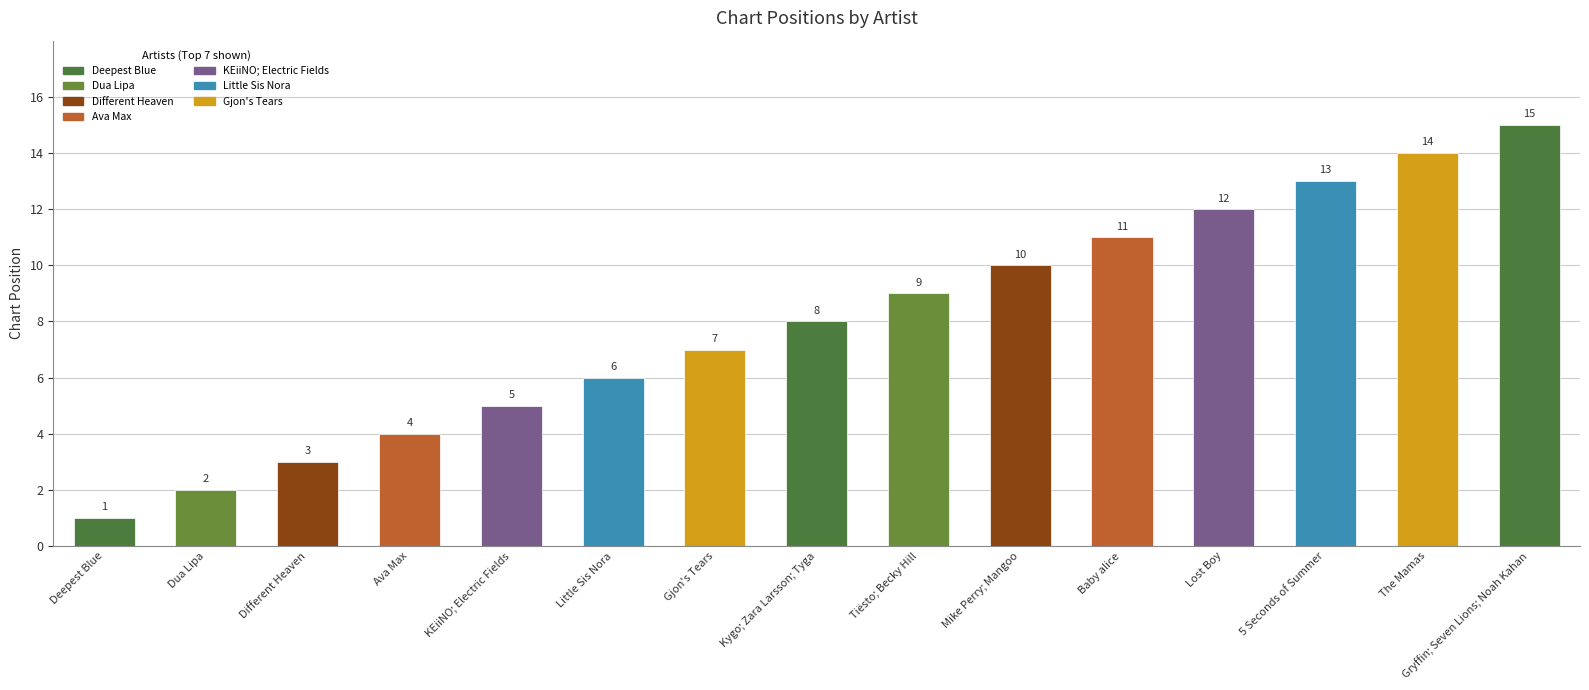

Does the chart contain any negative values?

No